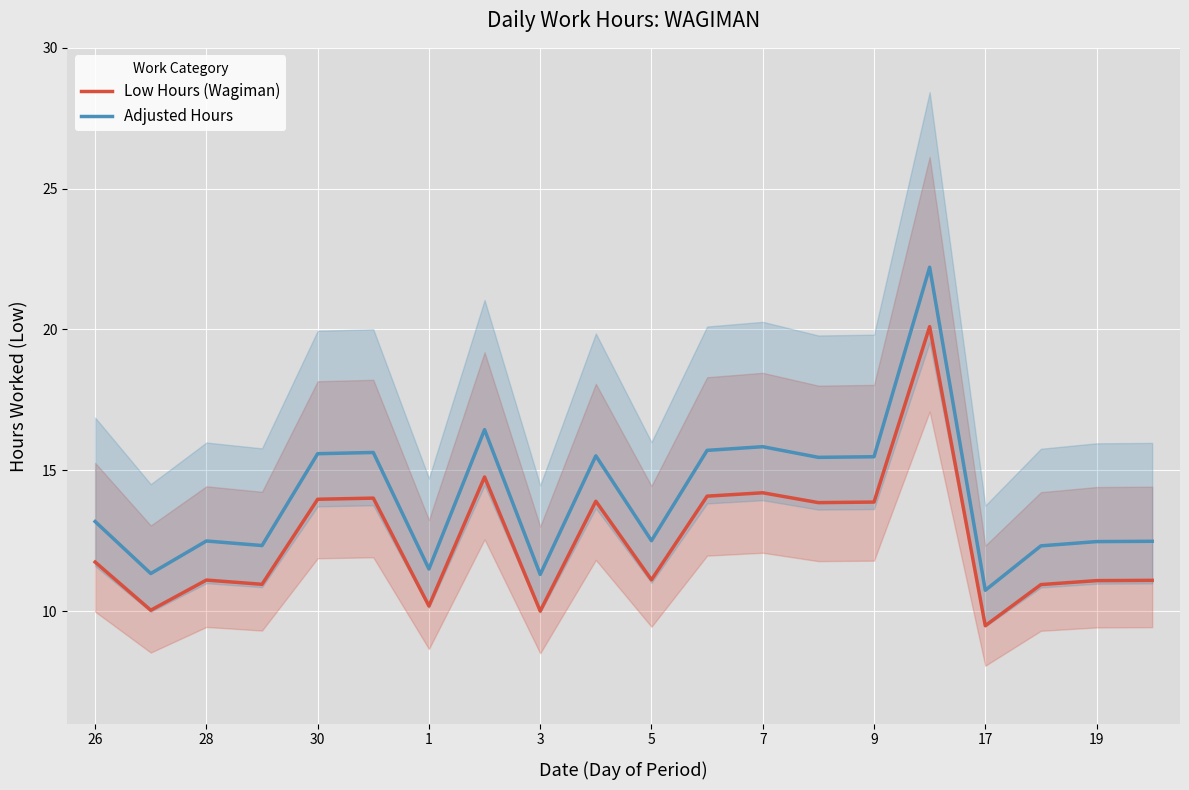

What is the lowest value of the Low Hours (Wagiman) series?

9.5